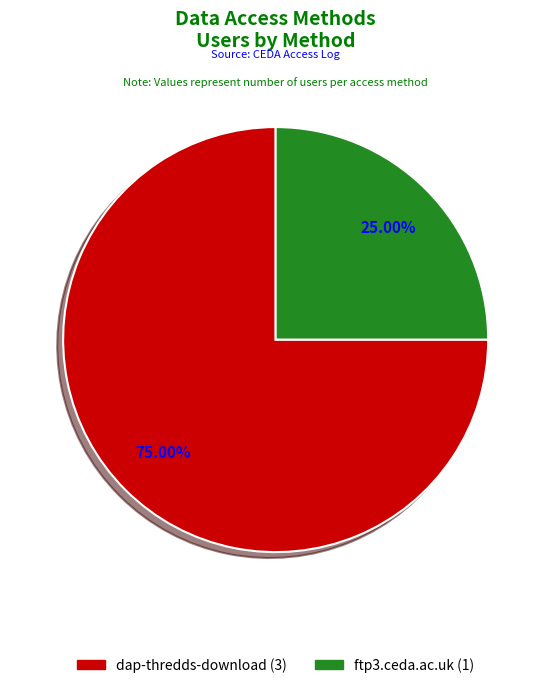

Which slice is the largest?

dap-thredds-download